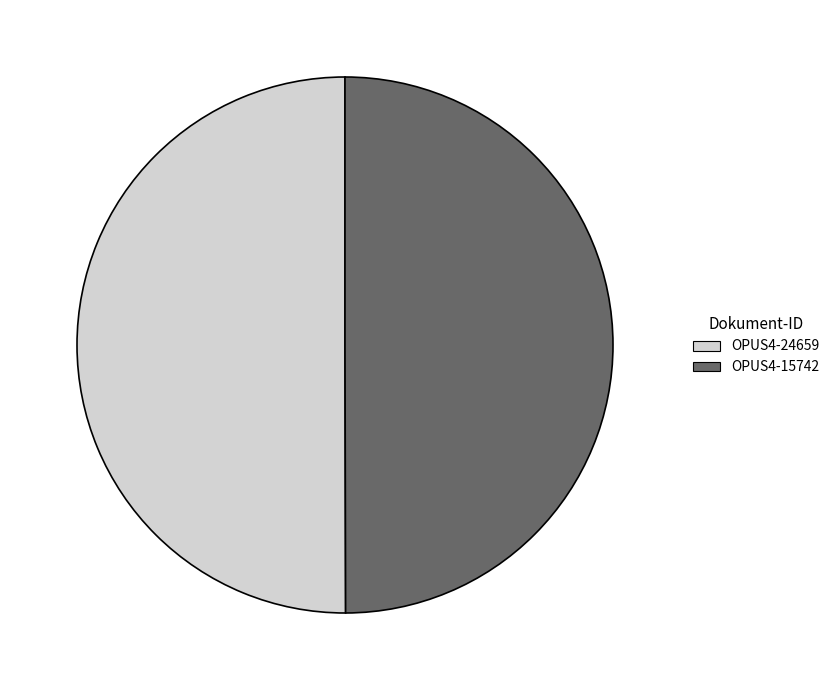

What is the ratio of the value at OPUS4-24659 to the value at OPUS4-15742?

1.0